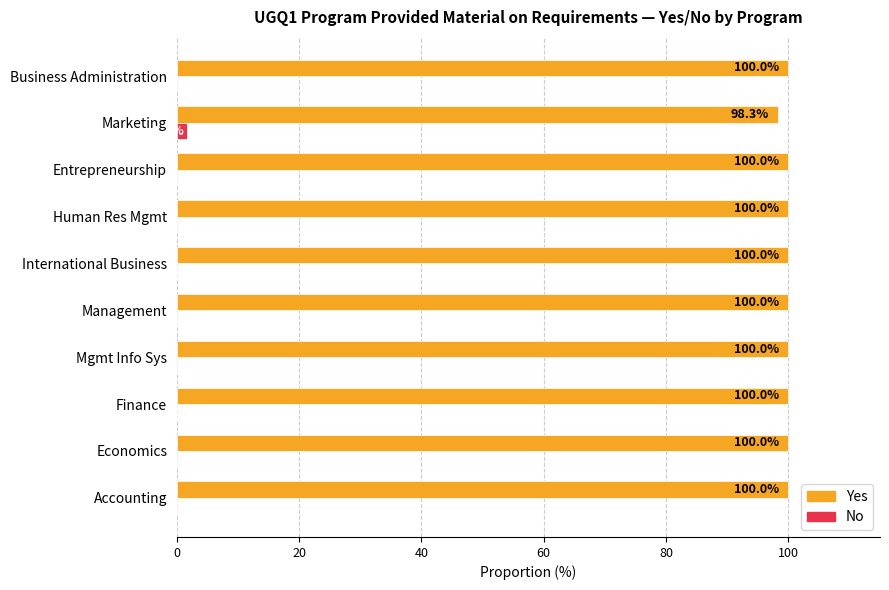

What is the total value across all series at Marketing?

100.0